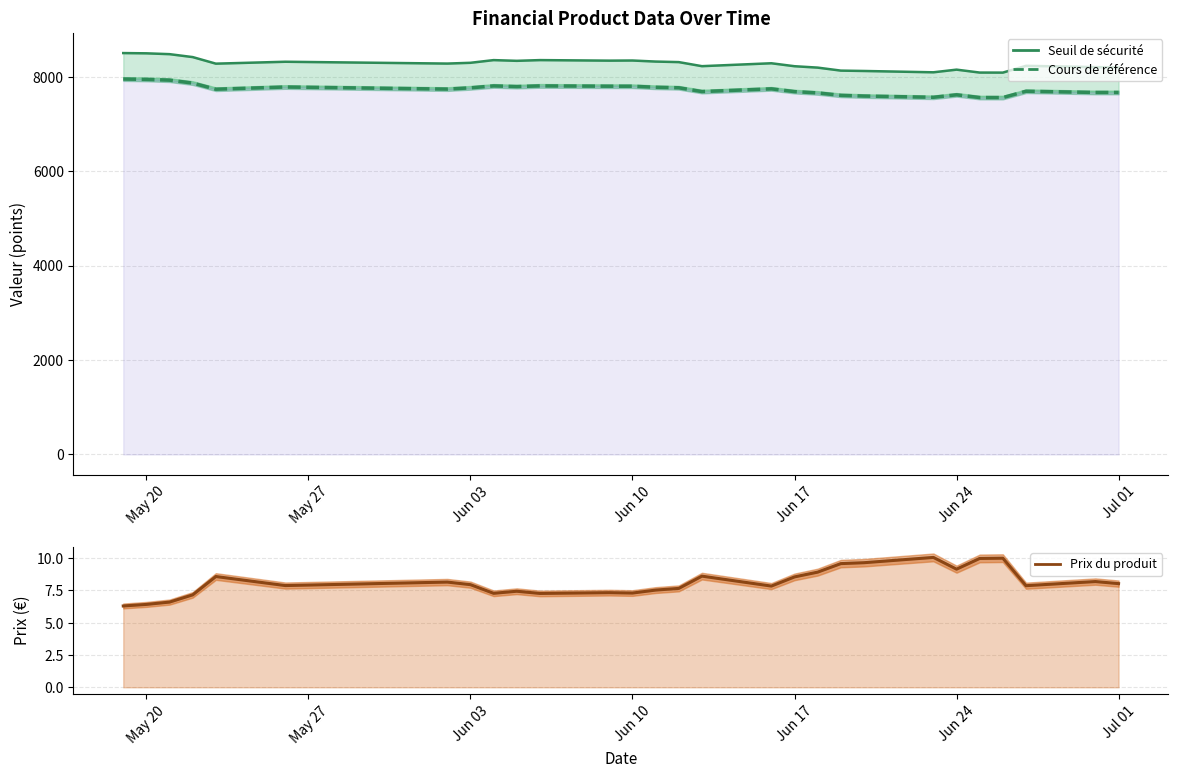

Reading left to right, what are all the values shown in this chart?

Seuil de sécurité: 8500.0	8494.7	8476.9	8415.0	8275.8	8316.2	8277.6	8294.1	8351.0	8335.6	8351.2	8339.6	8342.4	8320.2	8308.7	8222.6	8284.2	8221.6	8192.0	8128.6	8120.9	8092.8	8149.1	8087.2	8086.3	8230.0	8202.5	8197.5
Cours de référence: 7950.0	7942.4	7926.5	7864.4	7734.4	7781.3	7737.2	7763.8	7804.7	7790.3	7804.9	7798.2	7797.9	7775.9	7765.1	7684.7	7742.2	7683.7	7656.1	7604.8	7589.7	7563.6	7616.0	7558.2	7557.3	7691.6	7665.9	7665.9
Prix du produit: 6.3	6.4	6.6	7.2	8.6	7.9	8.2	8.0	7.3	7.4	7.3	7.3	7.3	7.5	7.7	8.6	7.8	8.6	8.9	9.6	9.7	10.1	9.2	10.0	10.0	7.9	8.2	8.0